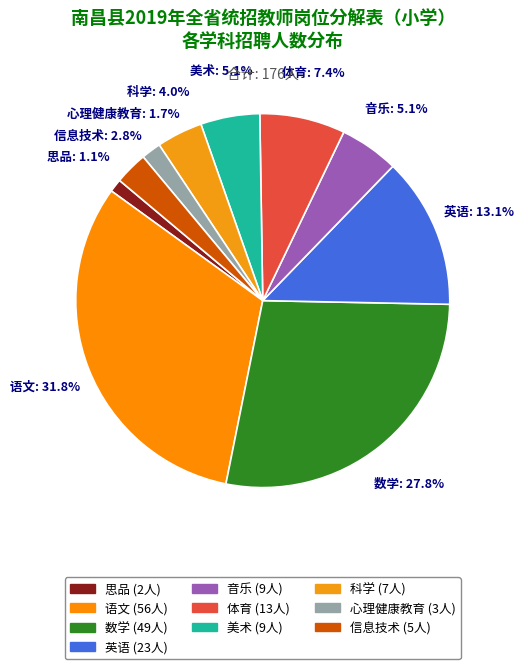

Is 思品 the majority of the pie?

No